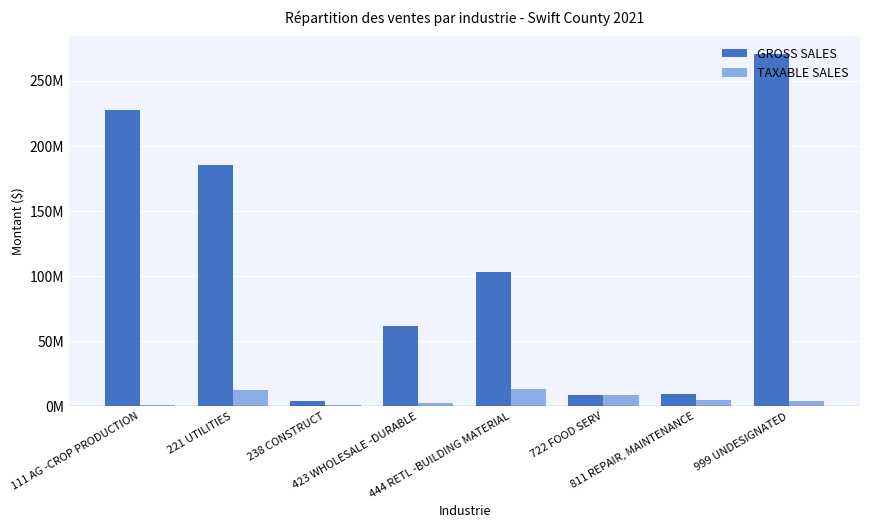

What are all the series names shown in the legend?

GROSS SALES, TAXABLE SALES